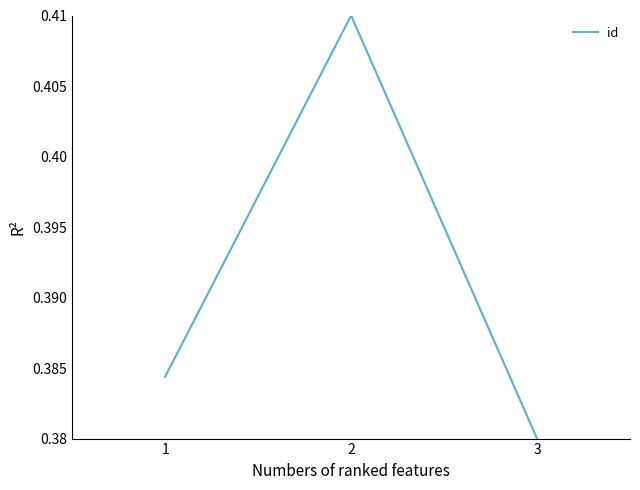

Which category has the lowest value across all series?

3